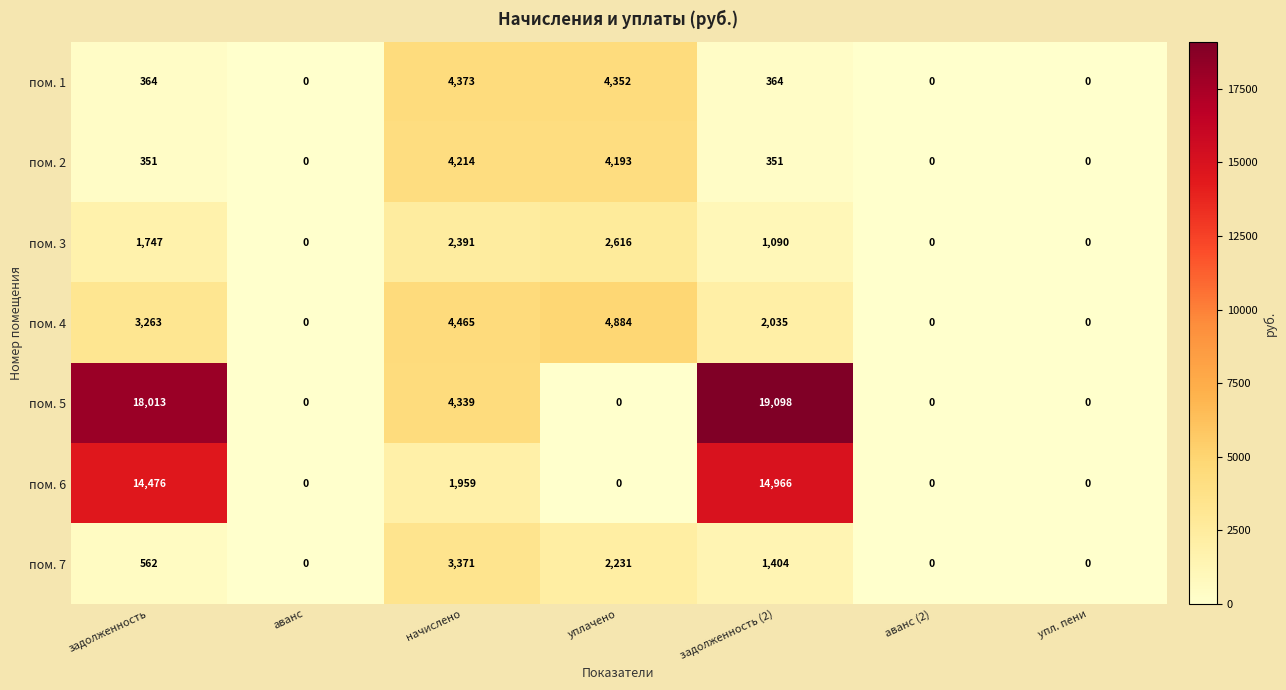

Where is пом. 3 nearest to the value 1308?

задолженность (2)